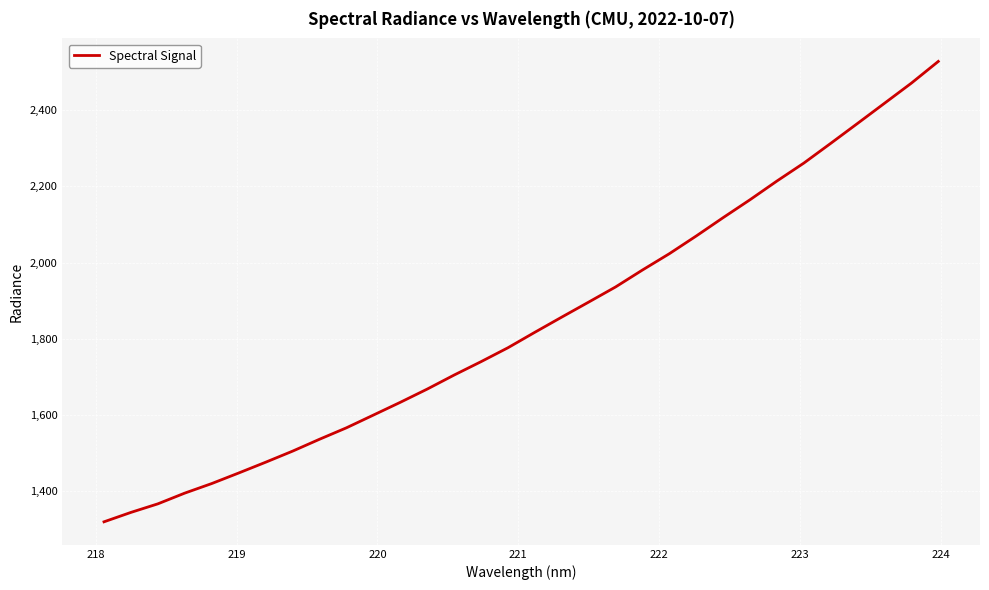

What is the difference between the maximum and minimum values?

1208.7